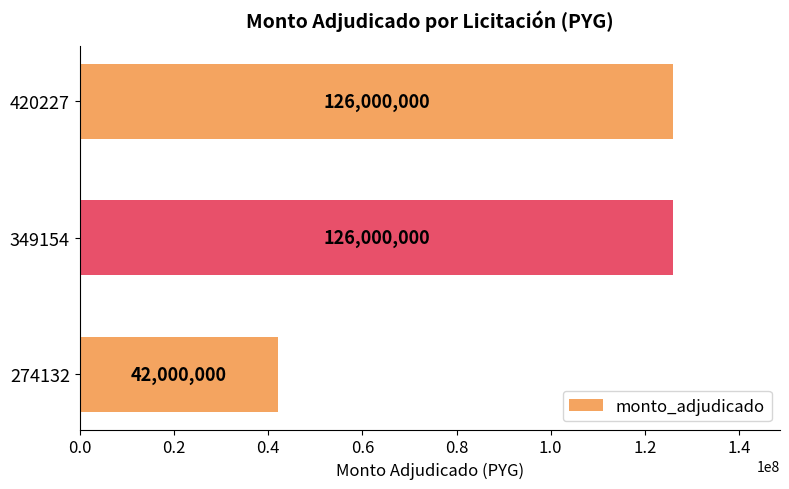

What is the maximum value shown in the chart?

126000000